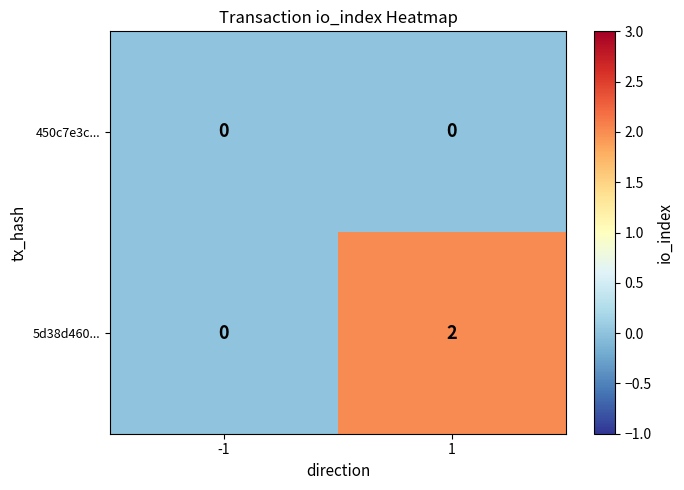

Which series has the widest spread of values?

5d38d460...